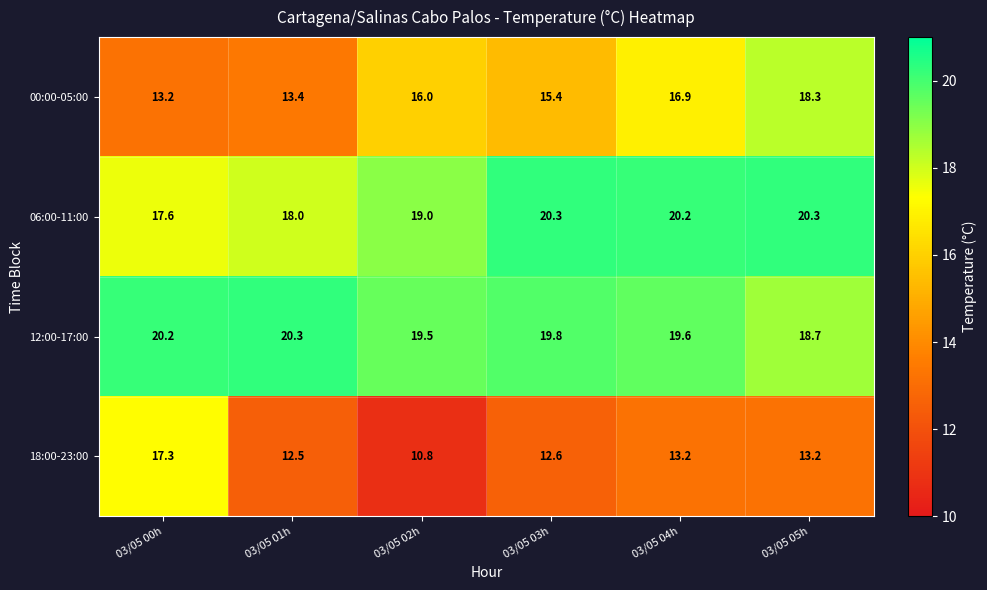

What is the difference between the highest and lowest values at 03/05 04h?

7.0